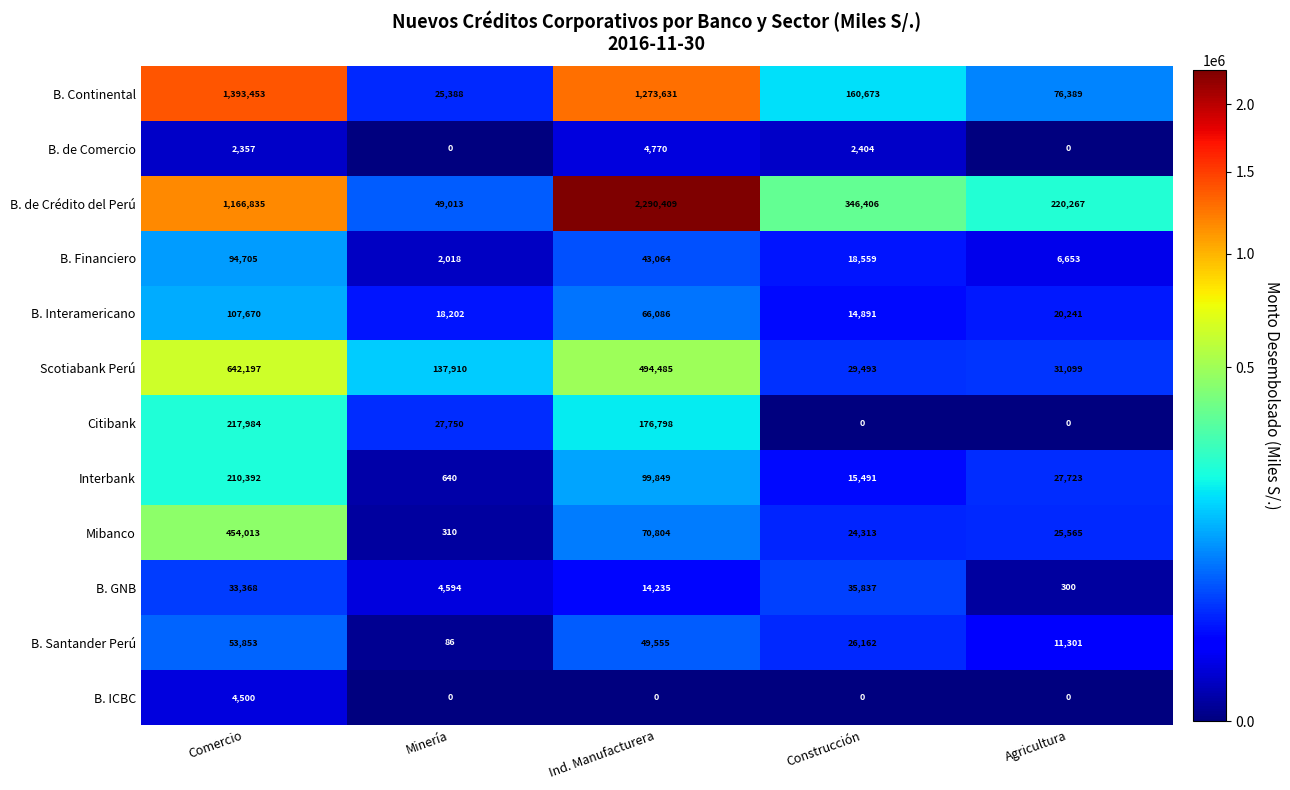

What is the spread (max minus min) of values at Ind. Manufacturera?

2290409